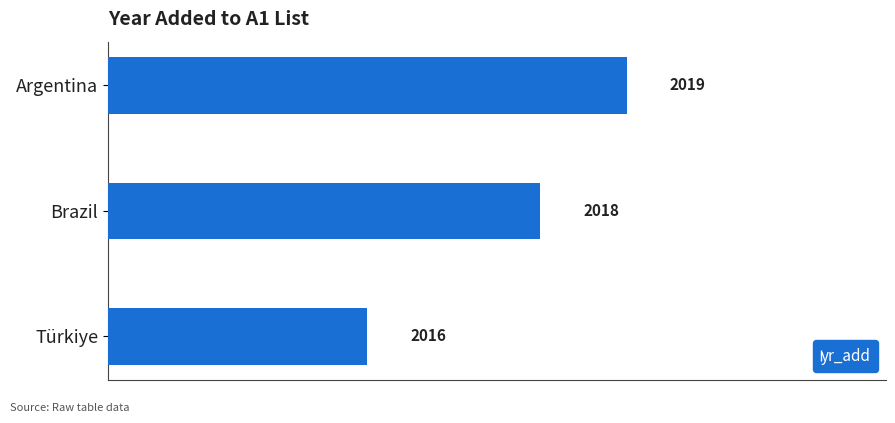

The value at Argentina is 2019. True or false?

True